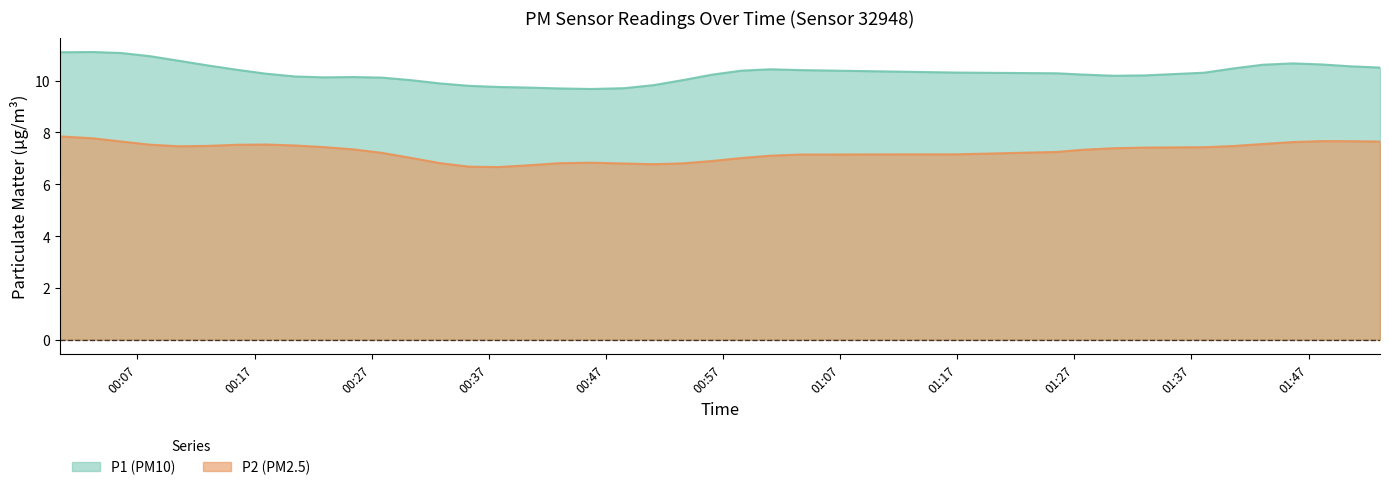

At how many categories does at least one series exceed 6?

40